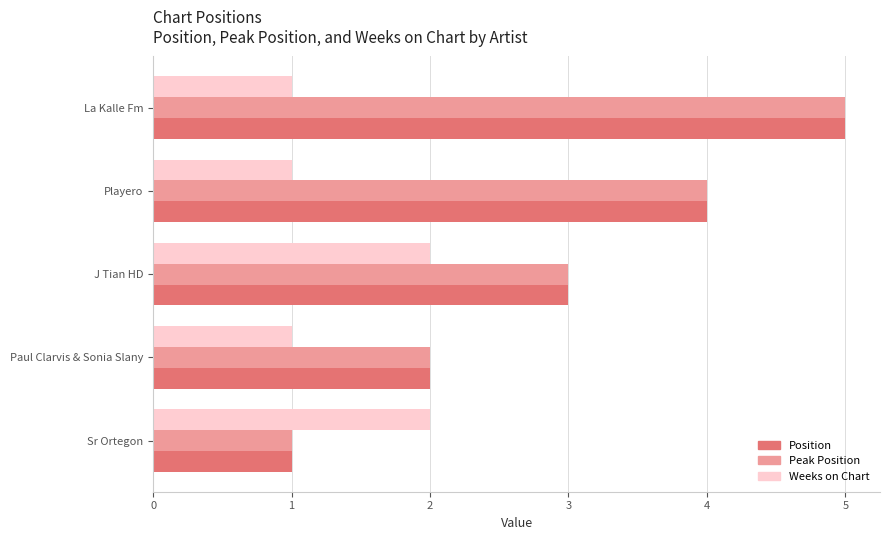

What is the sum of all Position values?

15